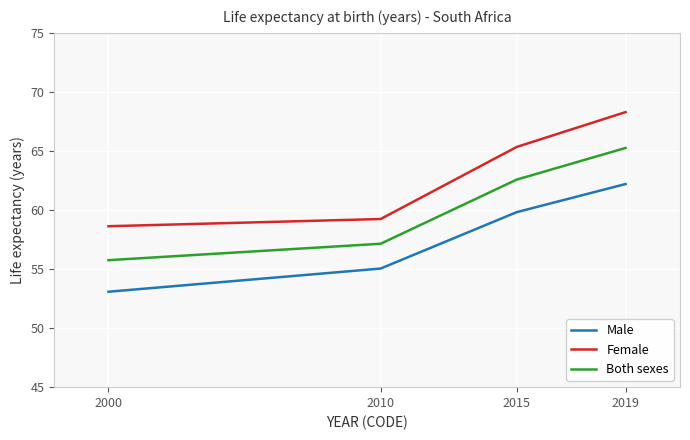

At which label does Male first exceed 59?

2015